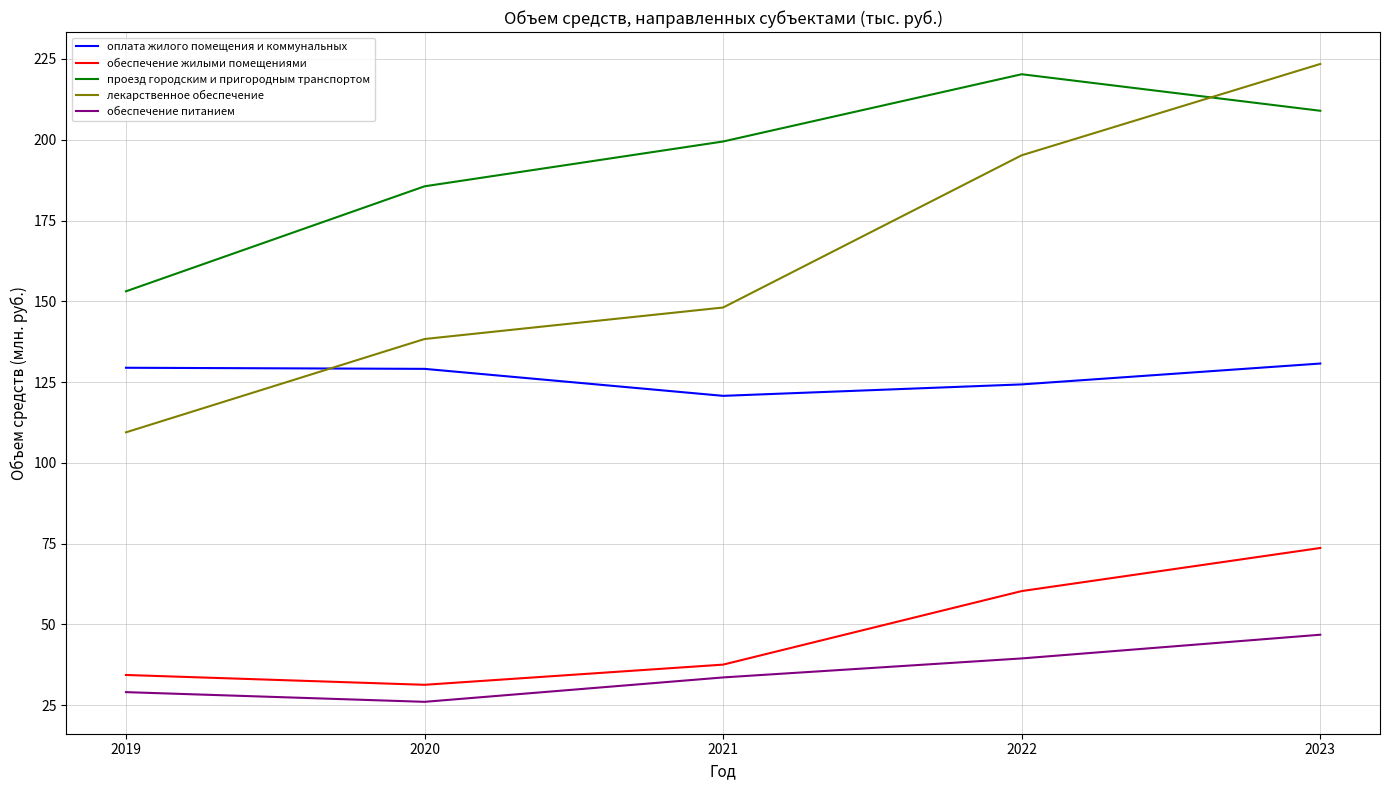

At how many categories does at least one series exceed 213?

2